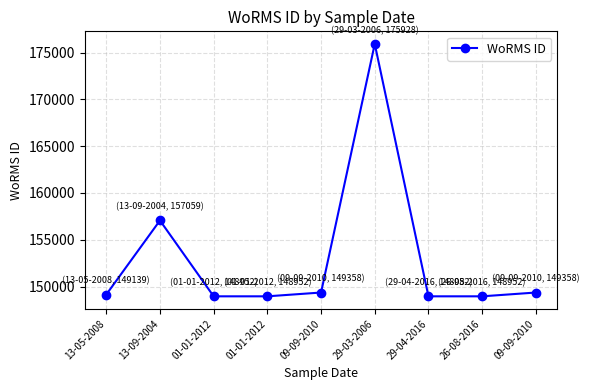

At which category does the chart reach its peak across all series?

29-03-2006